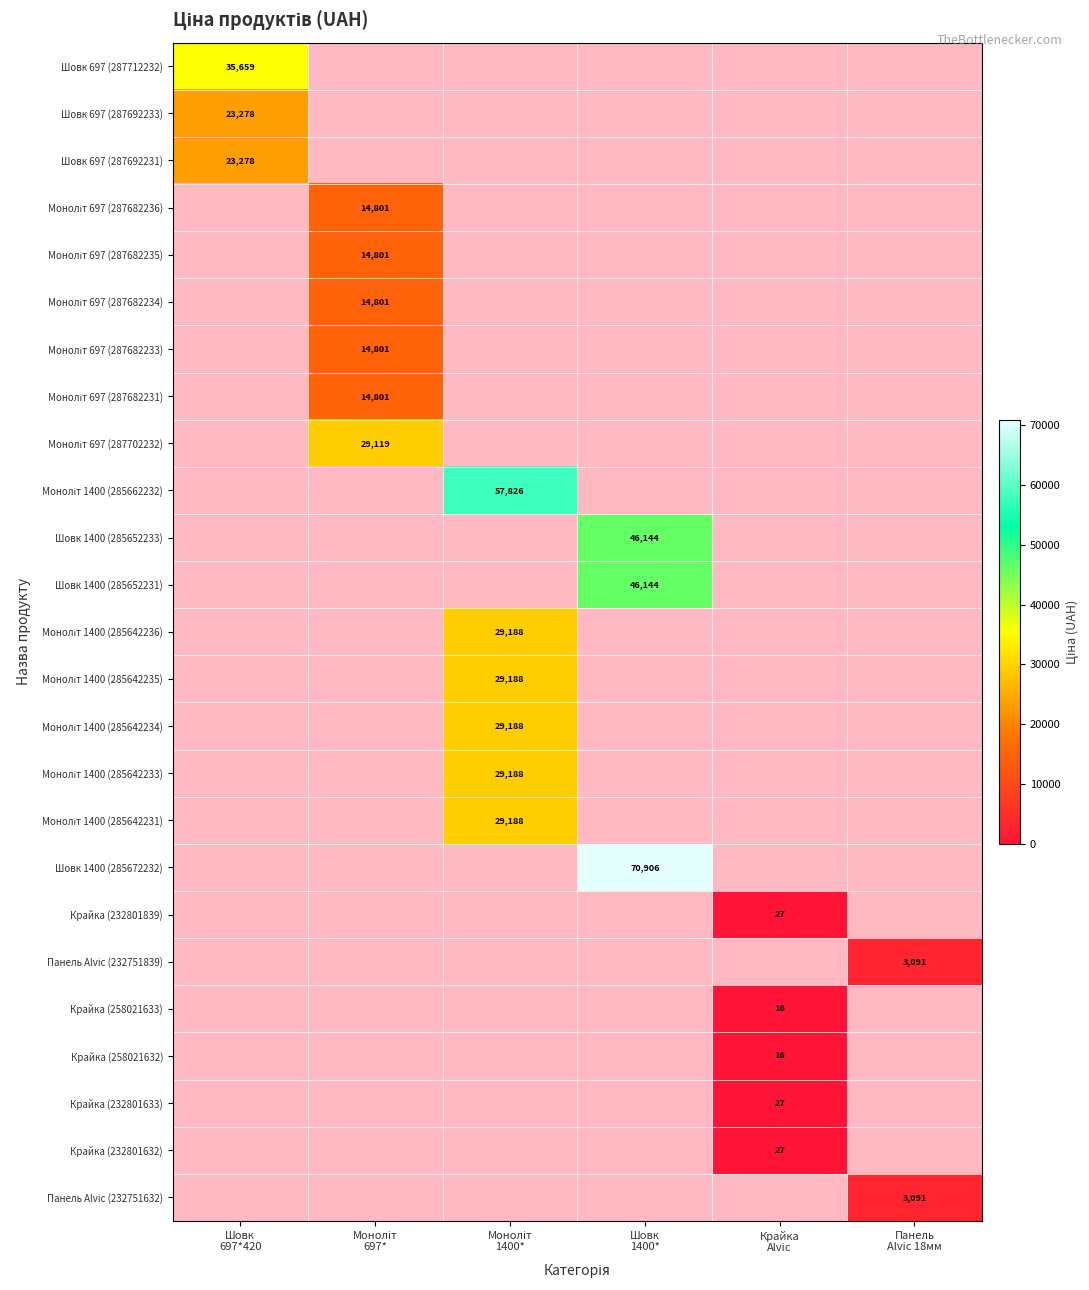

Count the number of categories in the chart.

6